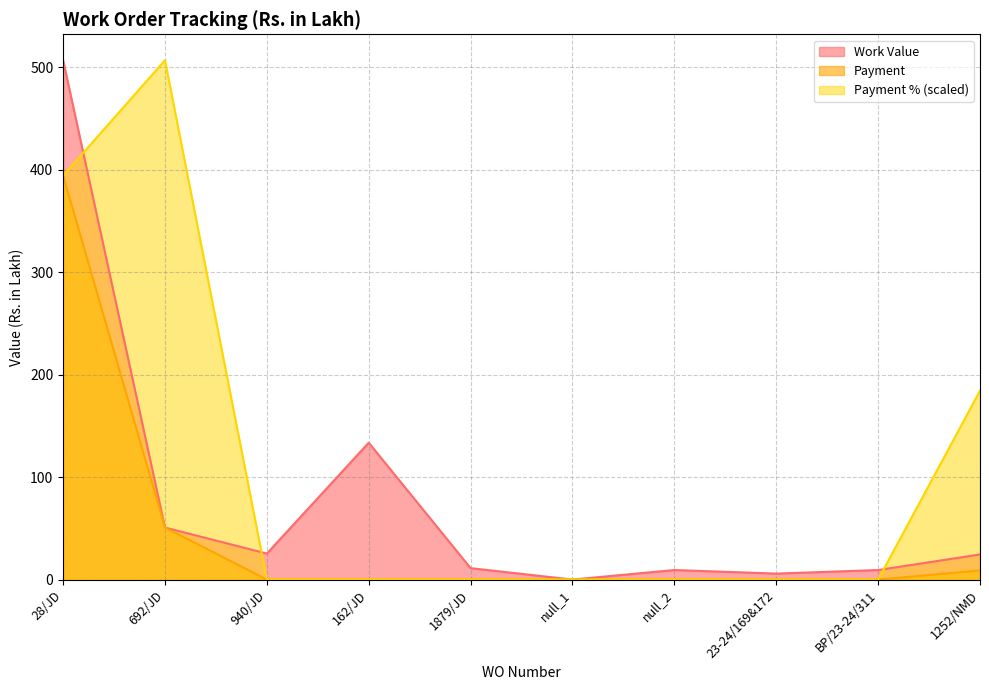

Which series changed the most between 692/JD and null_2?

Payment % (scaled)